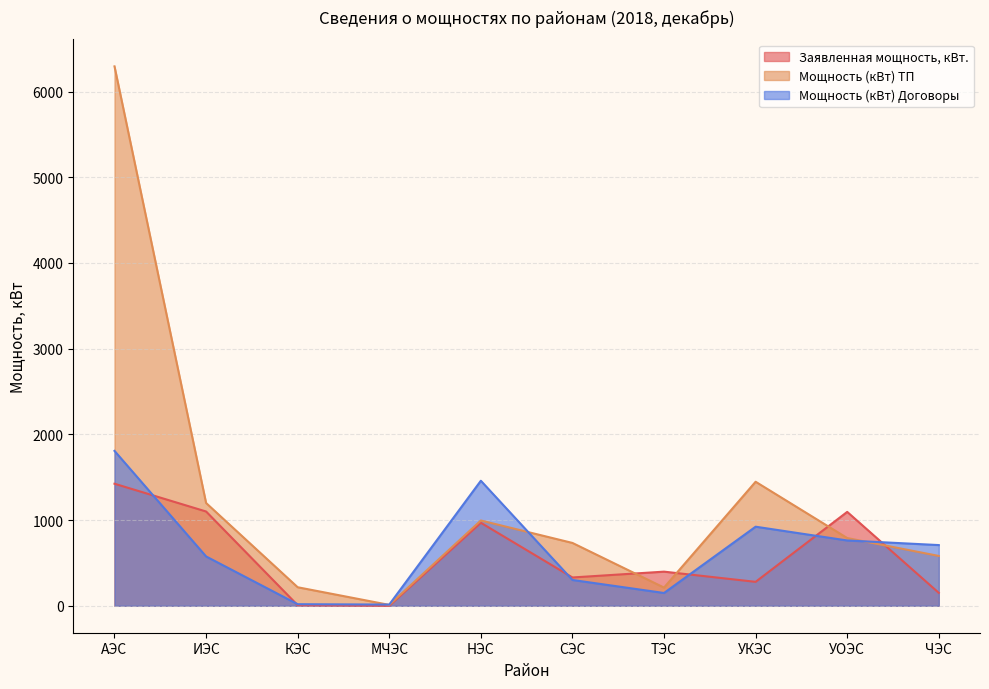

At which category does Заявленная мощность, кВт. reach its first local peak?

НЭС